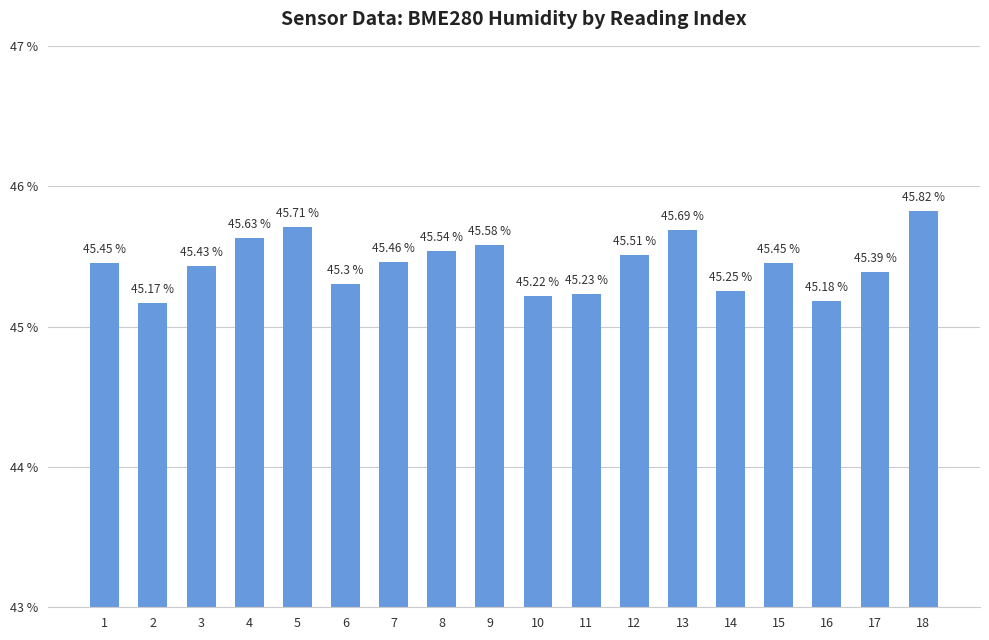

Approximately how many times larger is the value at 18 compared to 1?

1.0